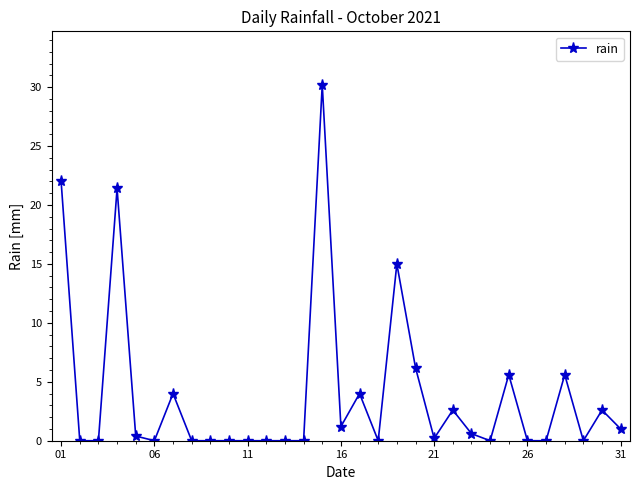

Reading left to right, transcribe all the data shown in this chart.

22.0	0.0	0.0	21.4	0.4	0.0	4.0	0.0	0.0	0.0	0.0	0.0	0.0	0.0	30.2	1.2	4.0	0.0	15.0	6.2	0.2	2.6	0.6	0.0	5.6	0.0	0.0	5.6	0.0	2.6	1.0